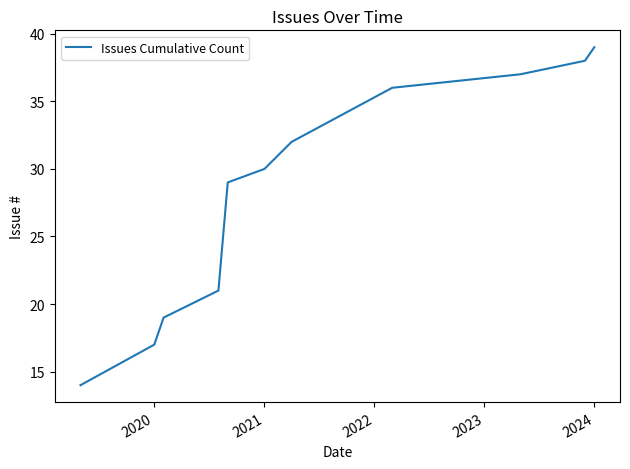

What is the difference between the second highest and minimum values?

24